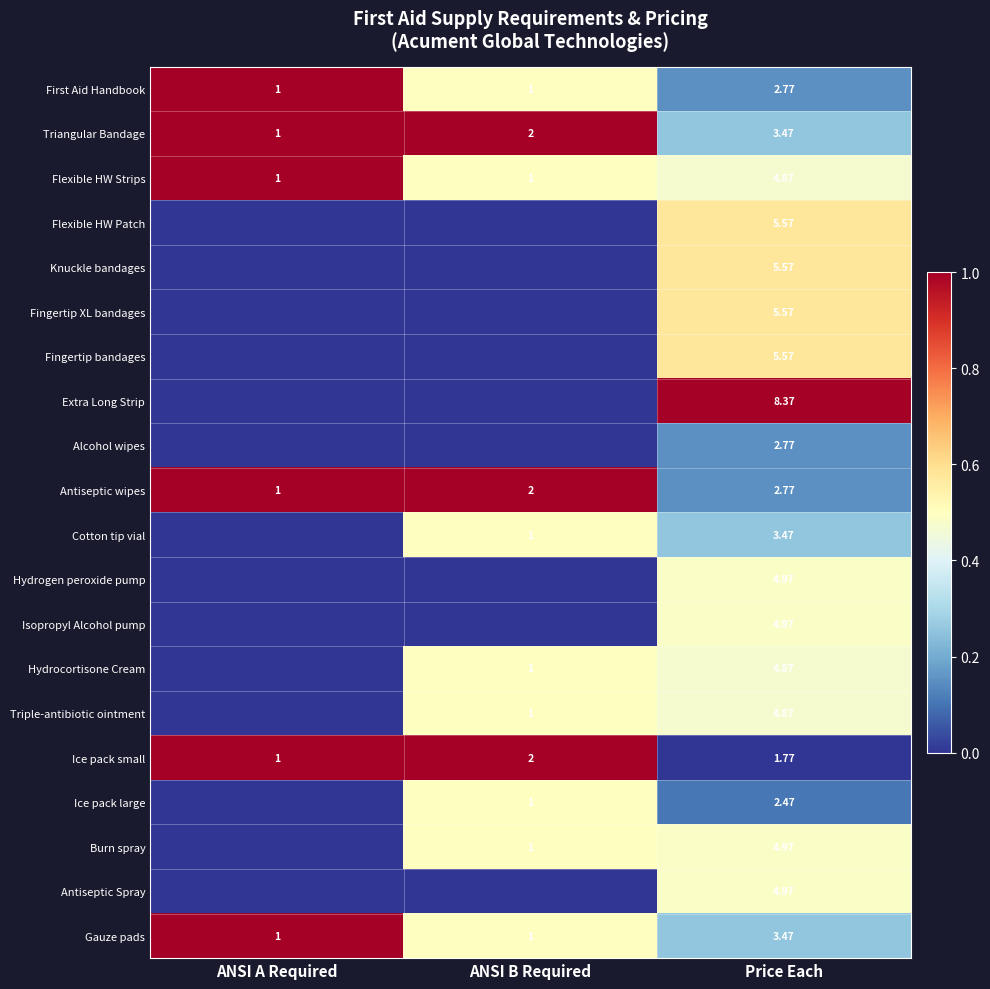

At which category does the chart reach its peak across all series?

Price Each